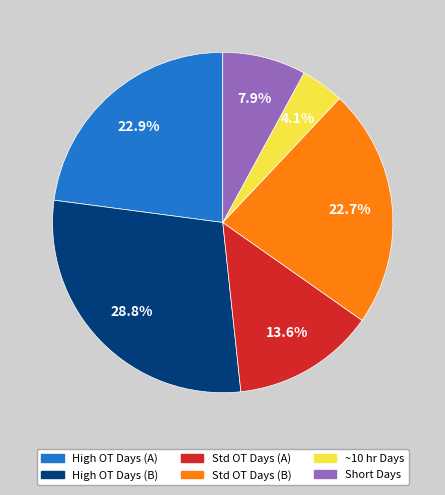

Combined, do High OT Days (A) and Std OT Days (B) account for over 50%?

No